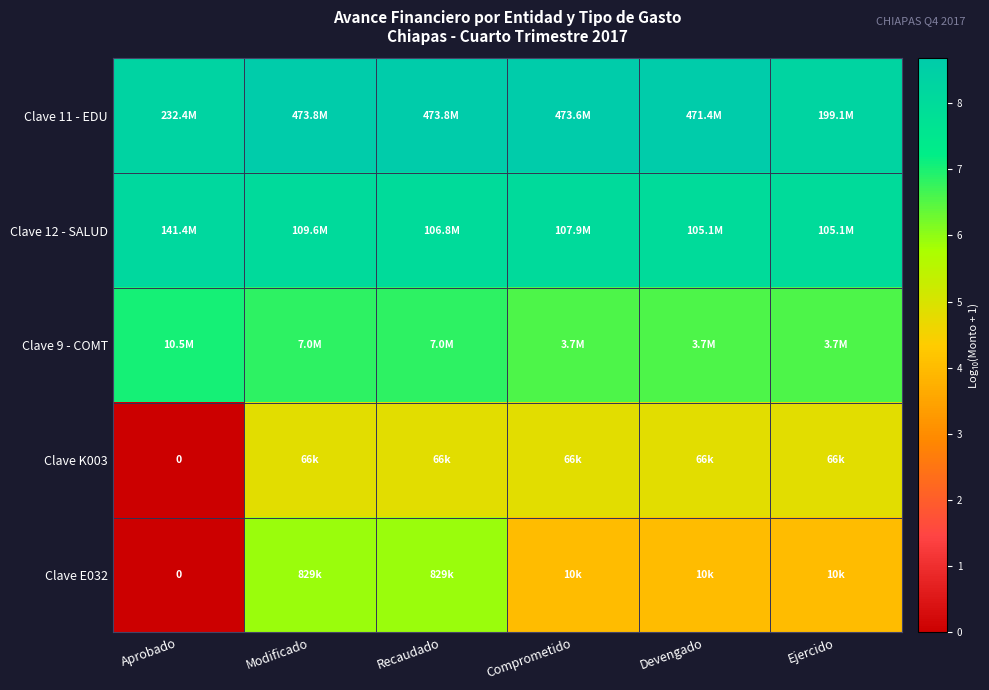

What is the total value across all series at Comprometido?

32.1